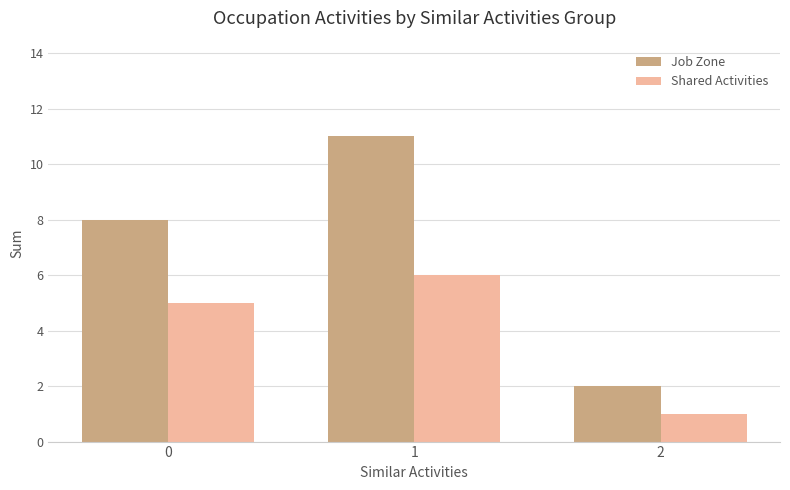

Rank the categories by Job Zone value from lowest to highest.

2, 0, 1